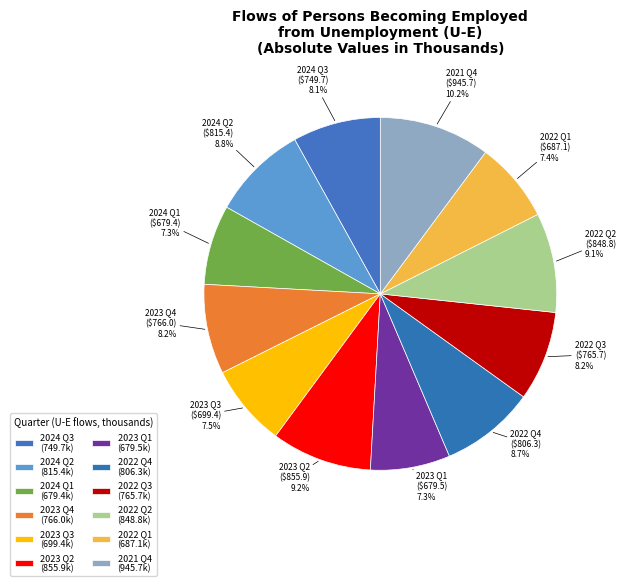

What percentage is the 2024 Q1 slice, to the nearest percent?

7%